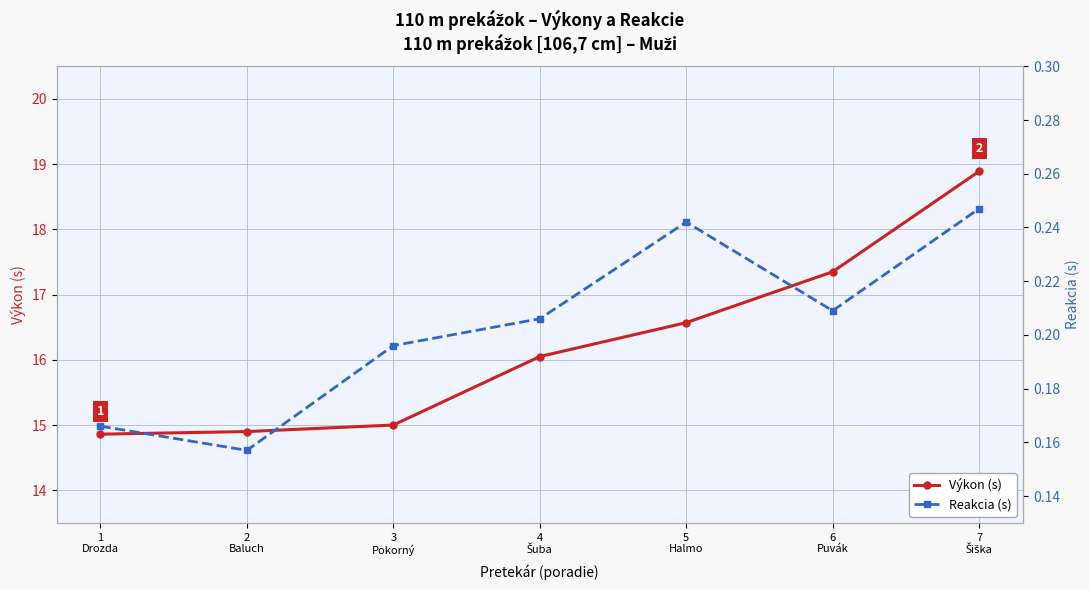

Which category has the highest value in the Reakcia (s) series?

7
Šiška